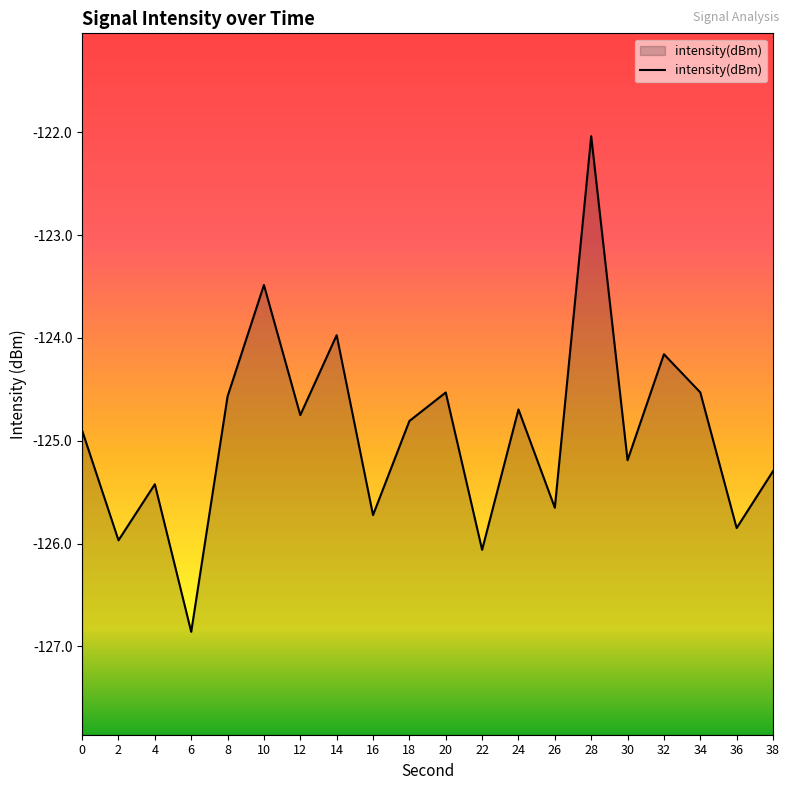

How many points are higher than both their immediate neighbors (excluding endpoints)?

7